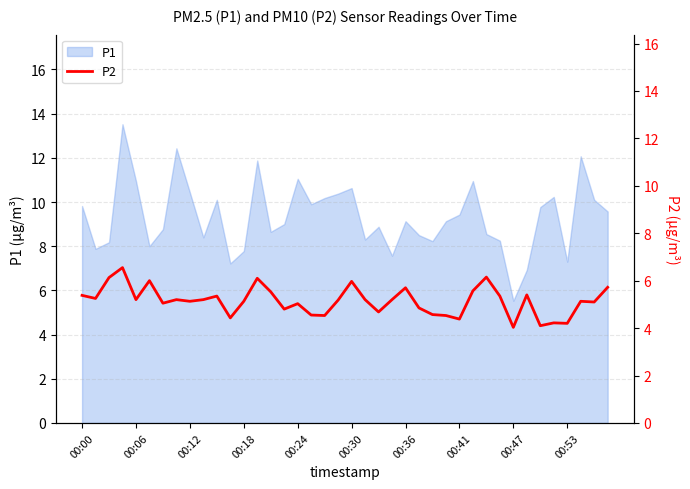

How many interior local peaks (higher than both neighbors) does the data have?

12